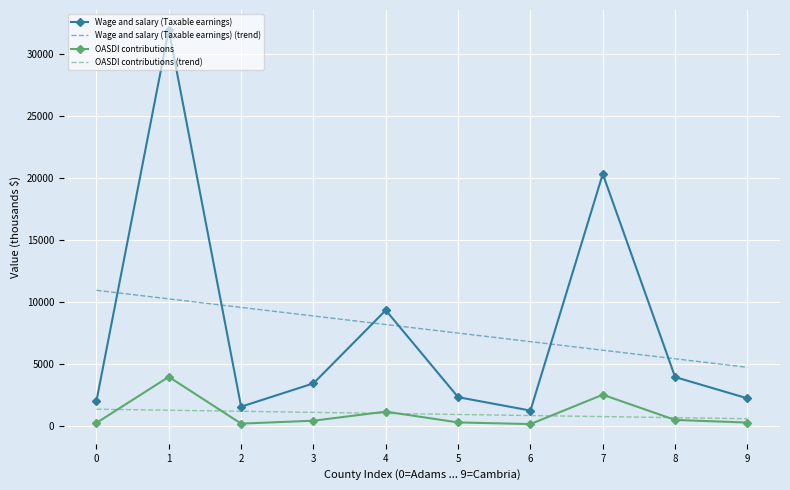

Between 3 and 9, which series saw the biggest shift?

Wage and salary (Taxable earnings) (trend)